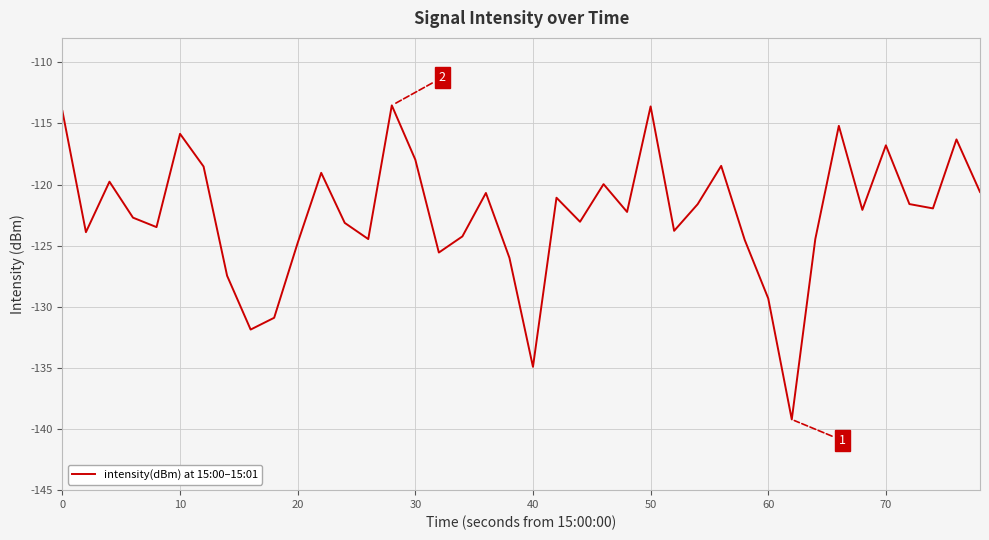

What is the minimum value shown in the chart?

-139.2